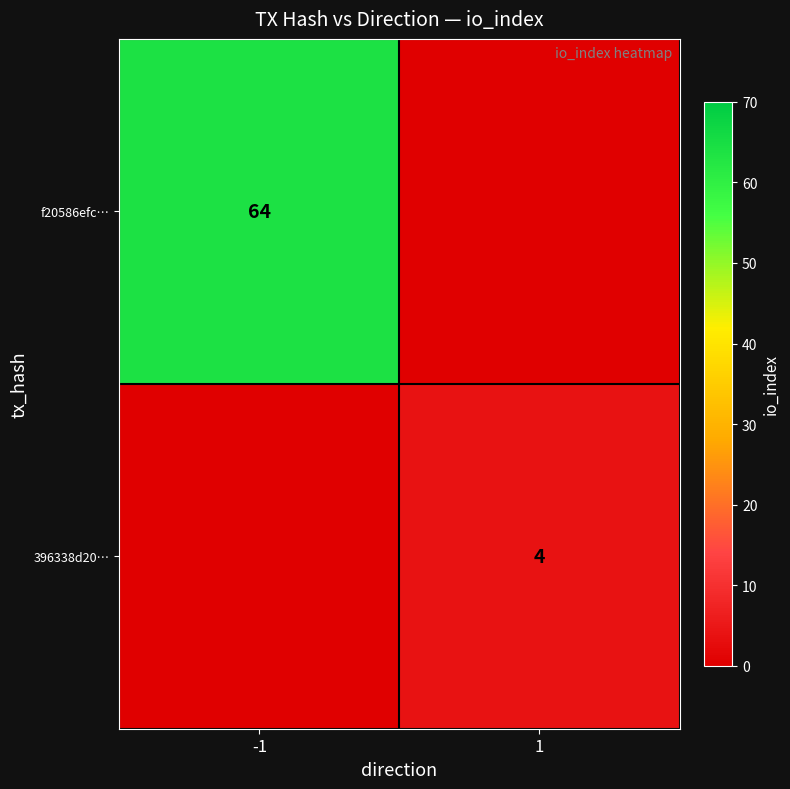

The value of f20586efc… at -1 is 64. True or false?

True